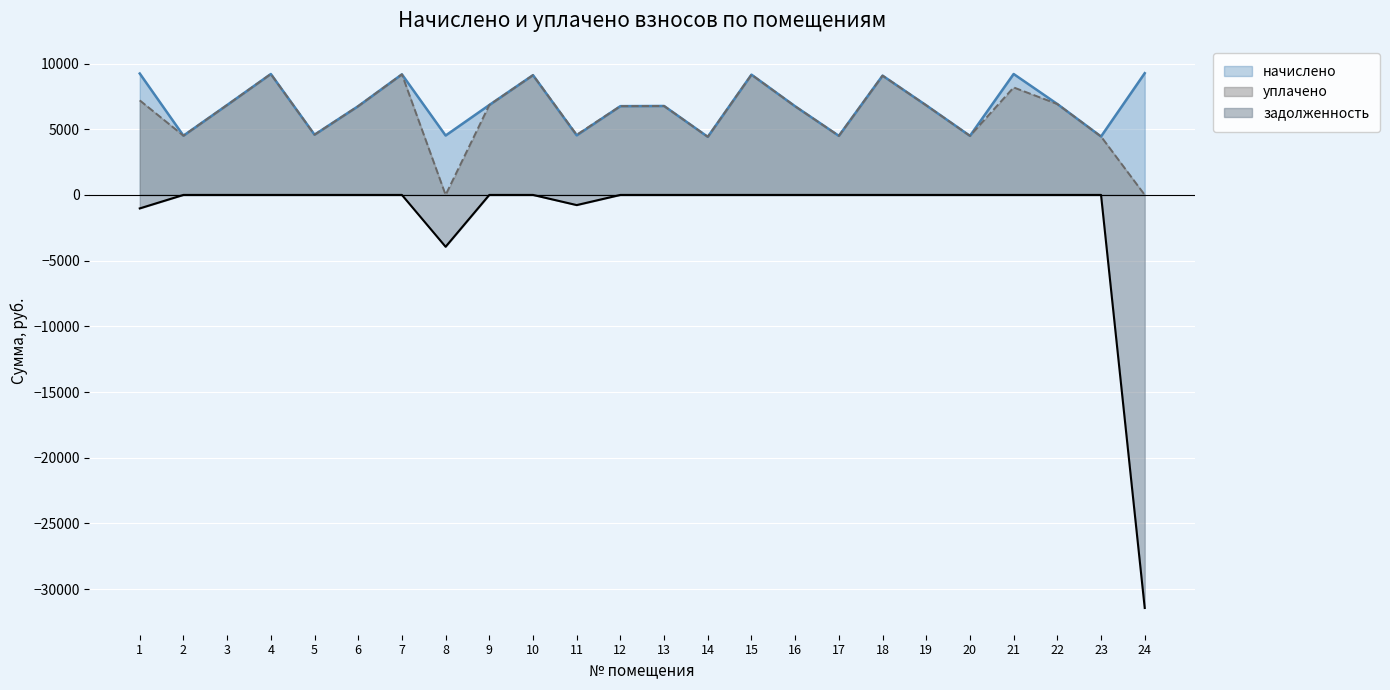

True or false: уплачено and начислено cross at least once.

False